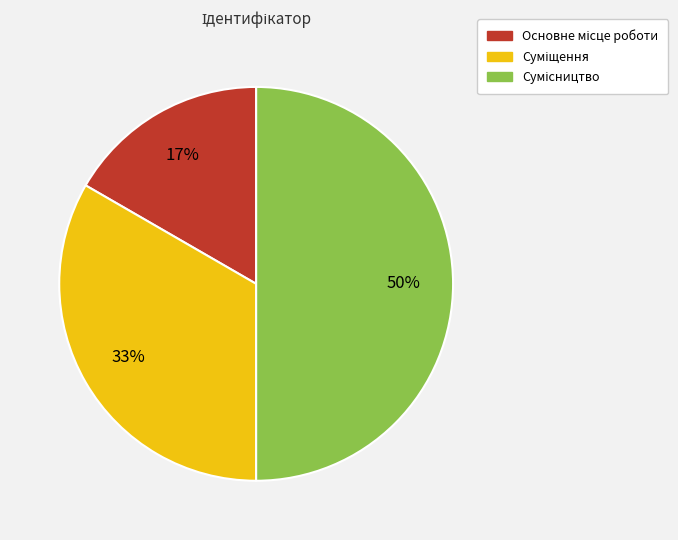

How many slices are in this pie chart?

3